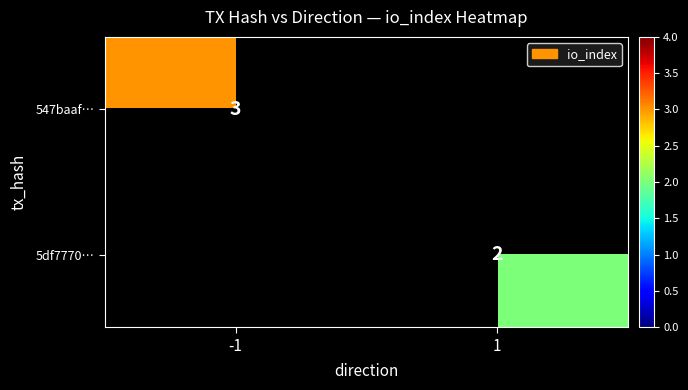

The 5df7770… series shows 1 at 1. True or false?

False